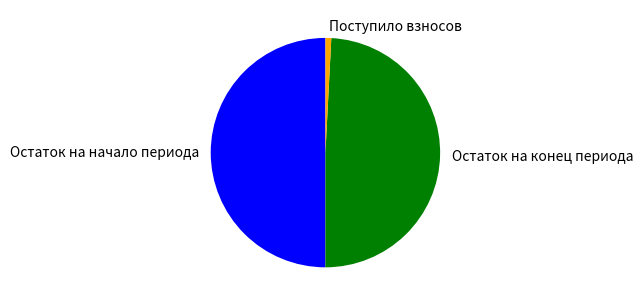

Which has a higher value, Поступило взносов or Остаток на конец периода?

Остаток на конец периода